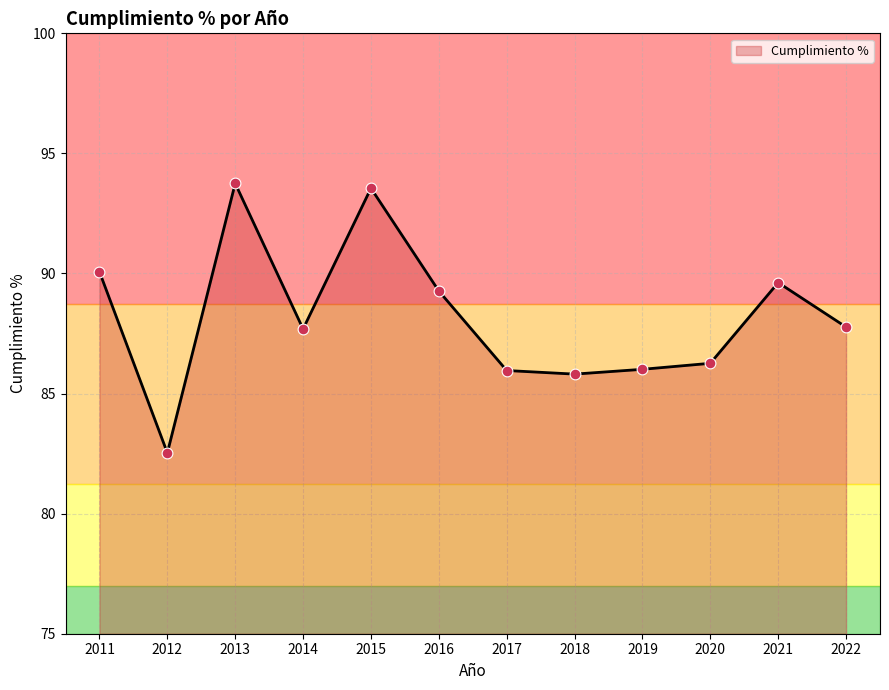

What is the ratio of the value at 2021 to the value at 2012?

1.1